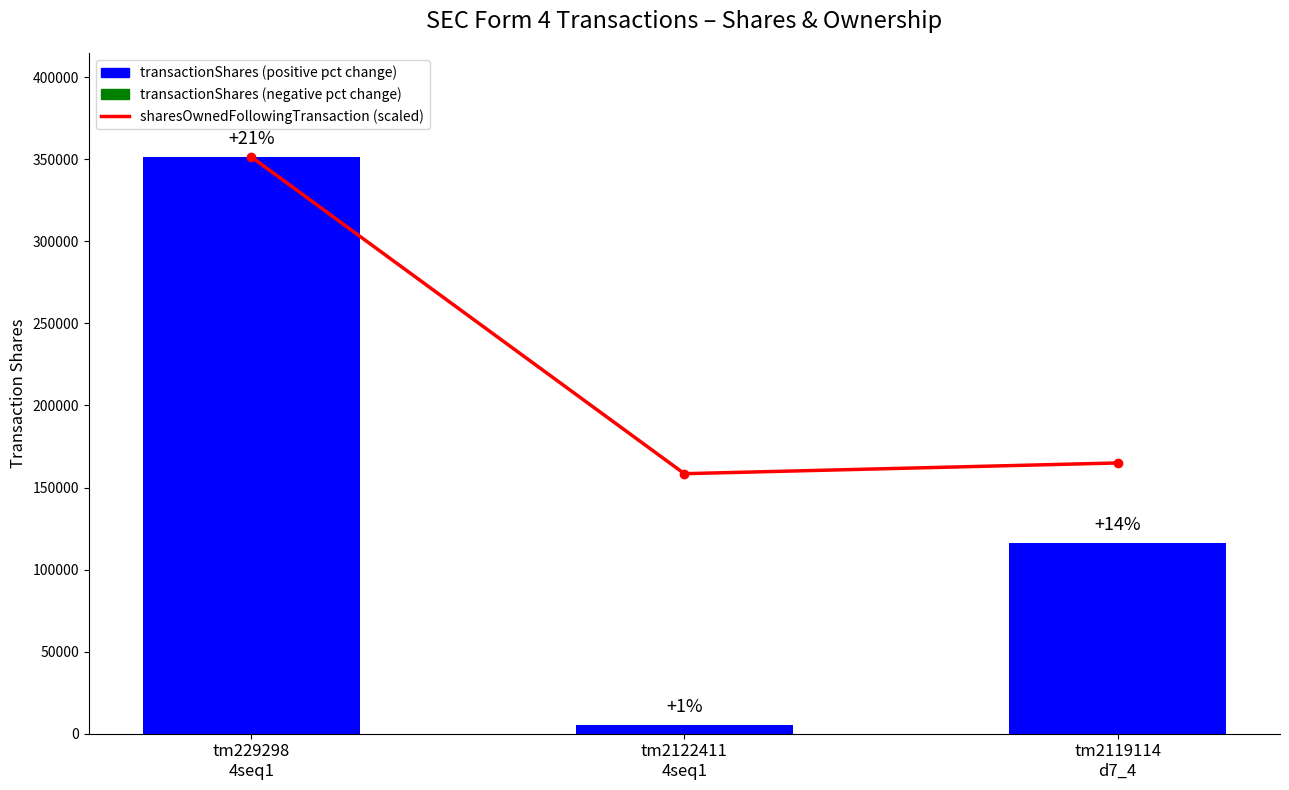

At tm2122411
4seq1, list the series in order from largest to smallest.

sharesOwnedFollowingTransaction (scaled), transactionShares